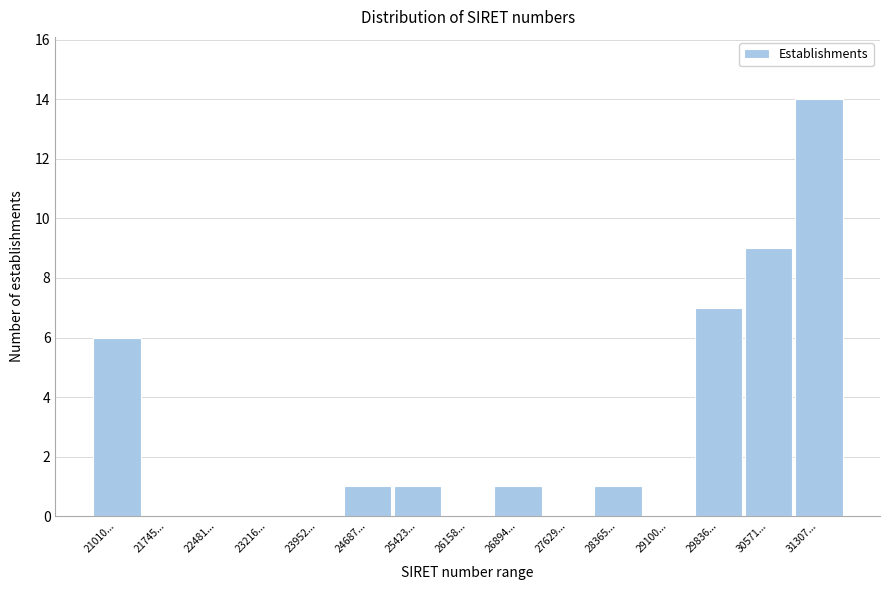

Reading left to right, transcribe all the data shown in this chart.

21010...=6	21745...=0	22481...=0	23216...=0	23952...=0	24687...=1	25423...=1	26158...=0	26894...=1	27629...=0	28365...=1	29100...=0	29836...=7	30571...=9	31307...=14